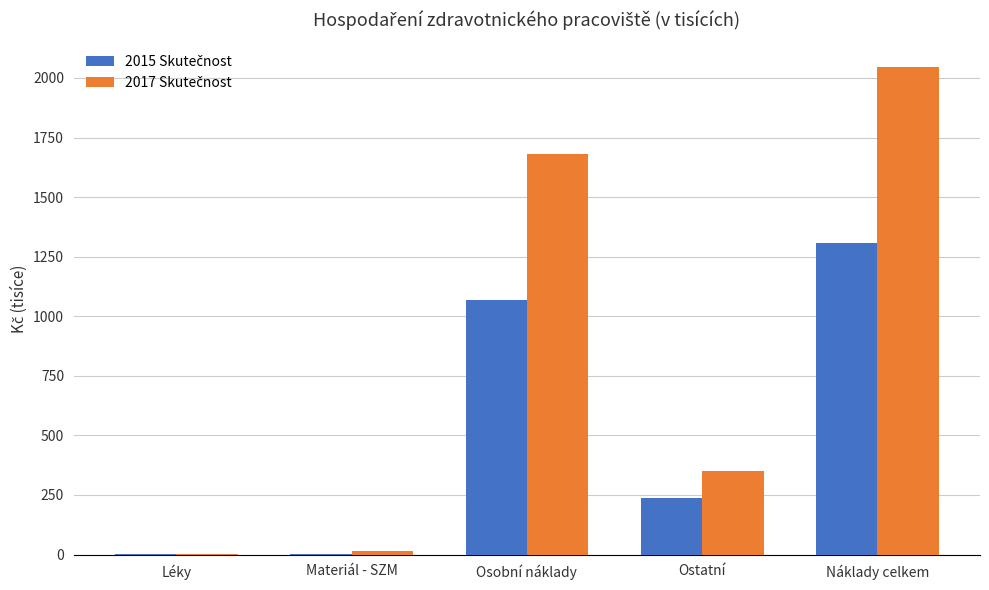

Which category has the highest value across all series?

Náklady celkem